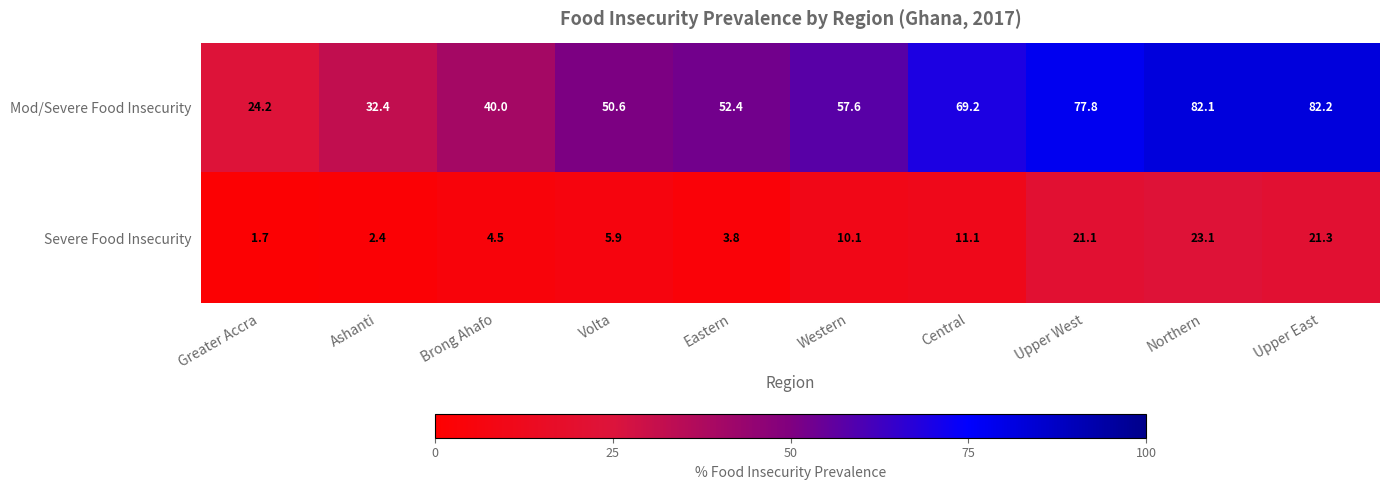

What is the maximum value shown in the chart?

82.2